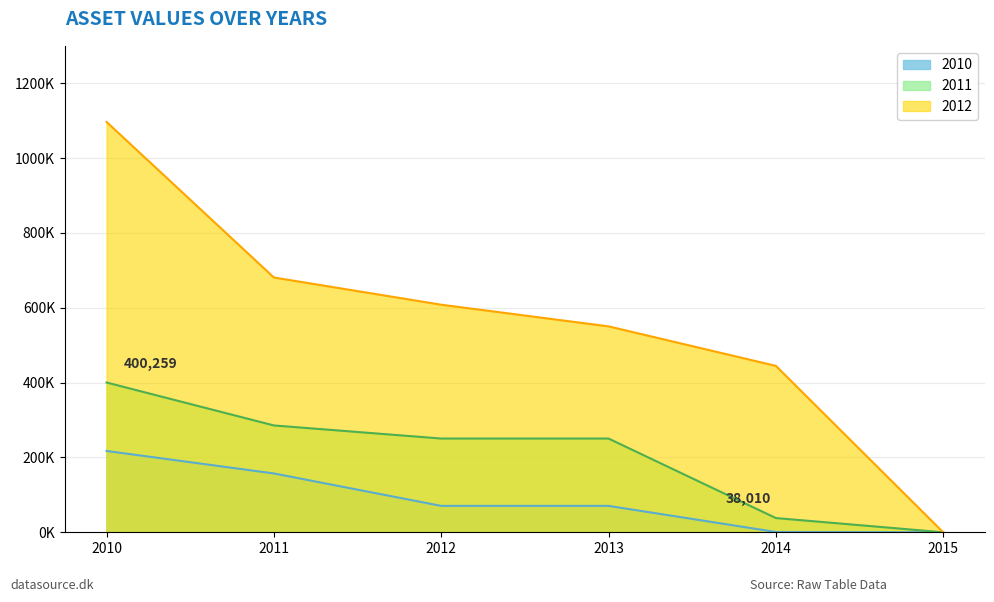

True or false: 2011 and 2010 cross at least once.

False